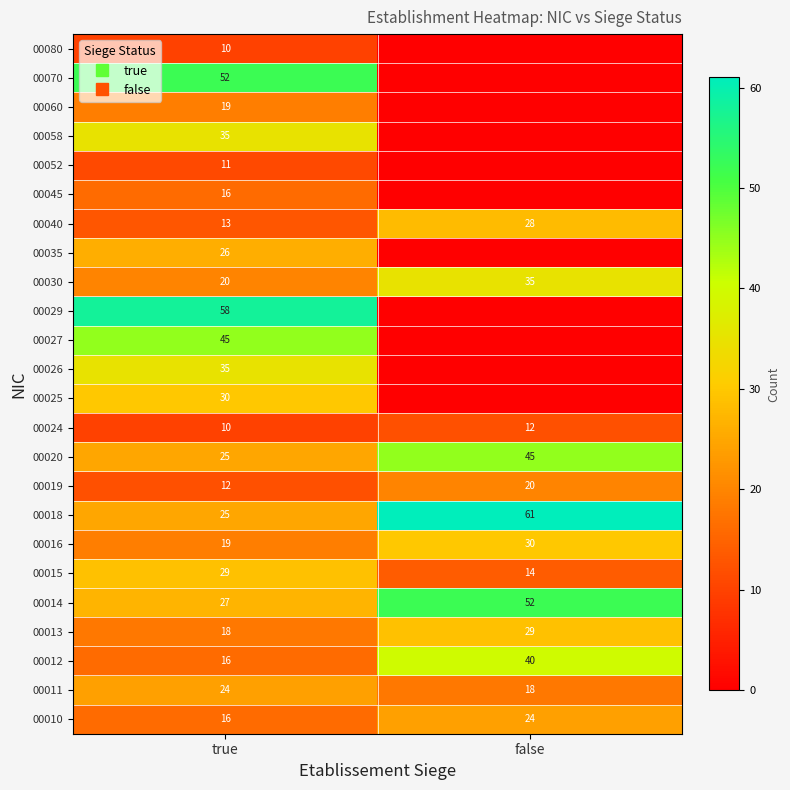

List the series in order of their peak value, highest first.

00018, 00029, 00014, 00070, 00020, 00027, 00012, 00026, 00030, 00058, 00016, 00025, 00013, 00015, 00040, 00035, 00010, 00011, 00019, 00060, 00045, 00024, 00052, 00080